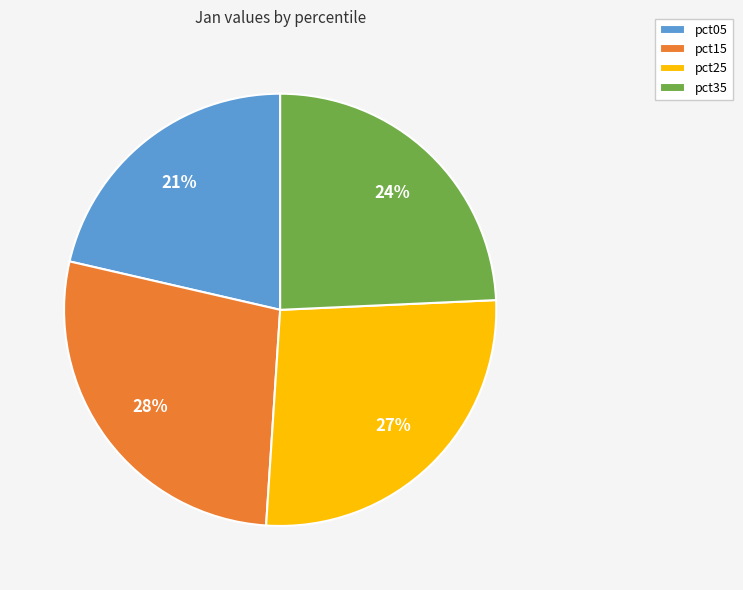

Rank the categories by value from lowest to highest.

pct05, pct35, pct25, pct15